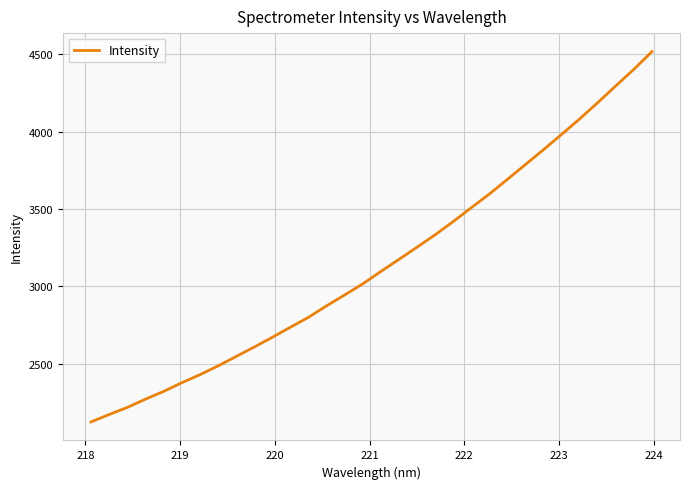

What is the smallest value displayed?

2123.2